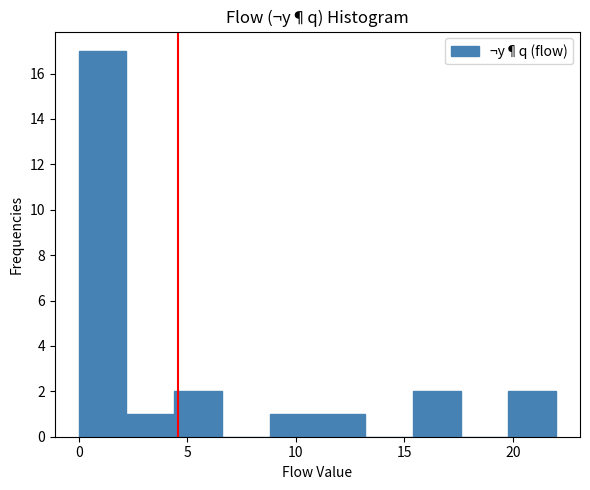

Which range on the x-axis has the tallest bar?

0.0 to 2.2